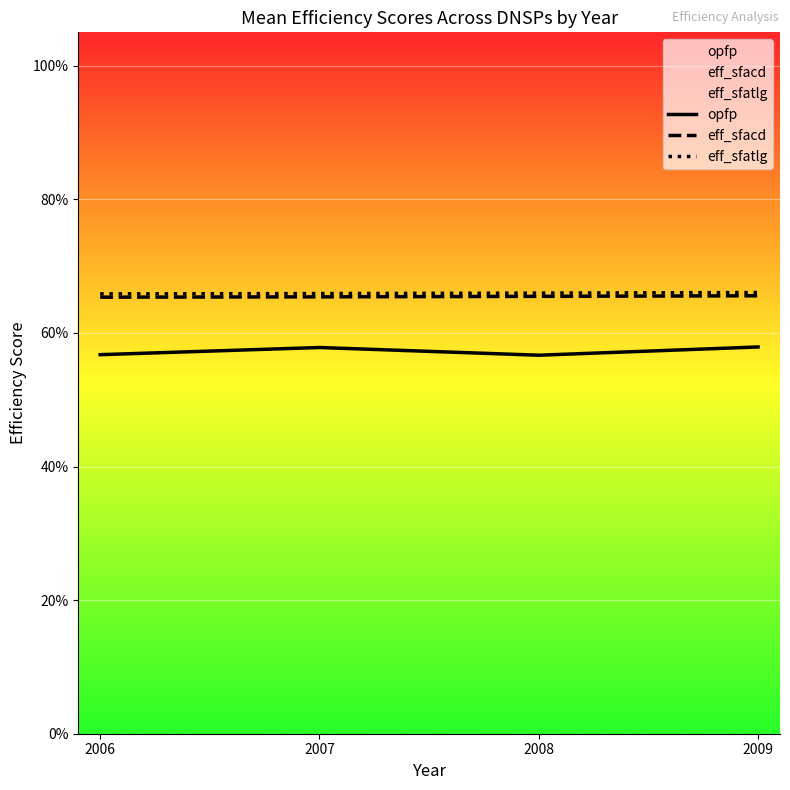

What is the value of the eff_sfatlg point at the 1st from the left?

0.7